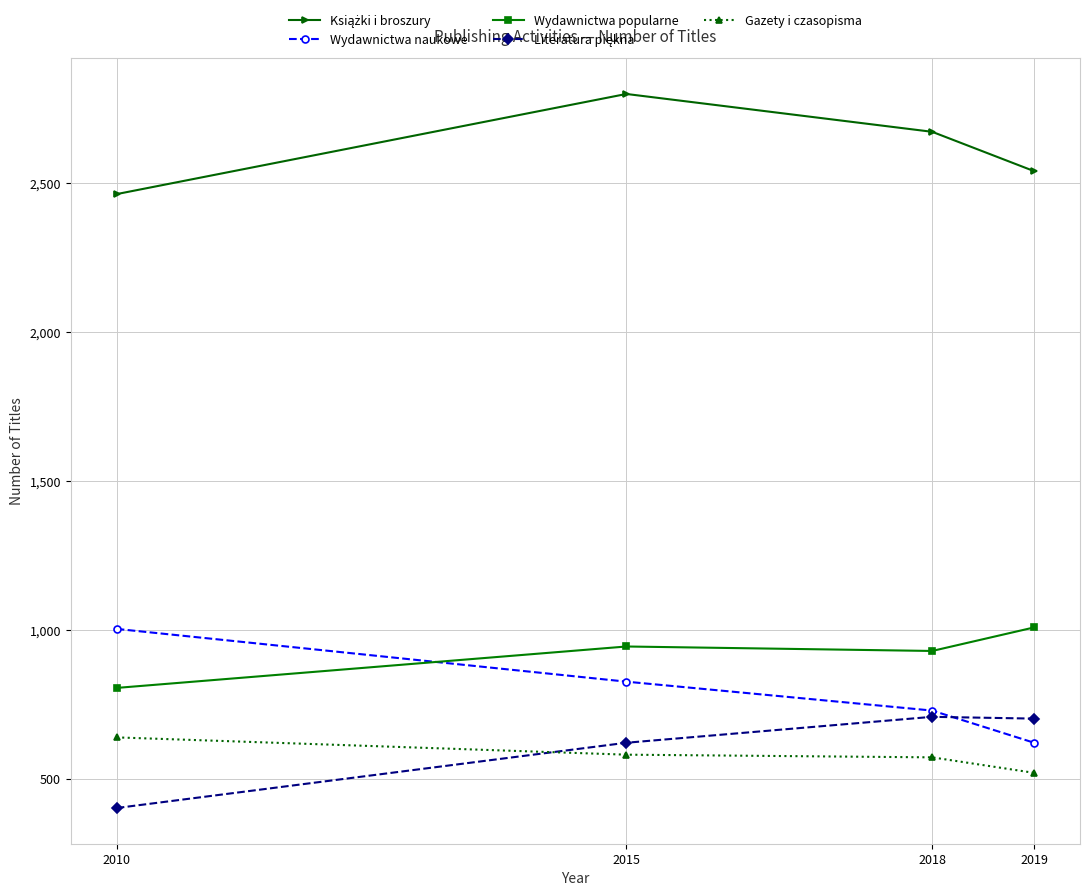

Between which two adjacent categories do Wydawnictwa popularne and Wydawnictwa naukowe first intersect?

2010 and 2015